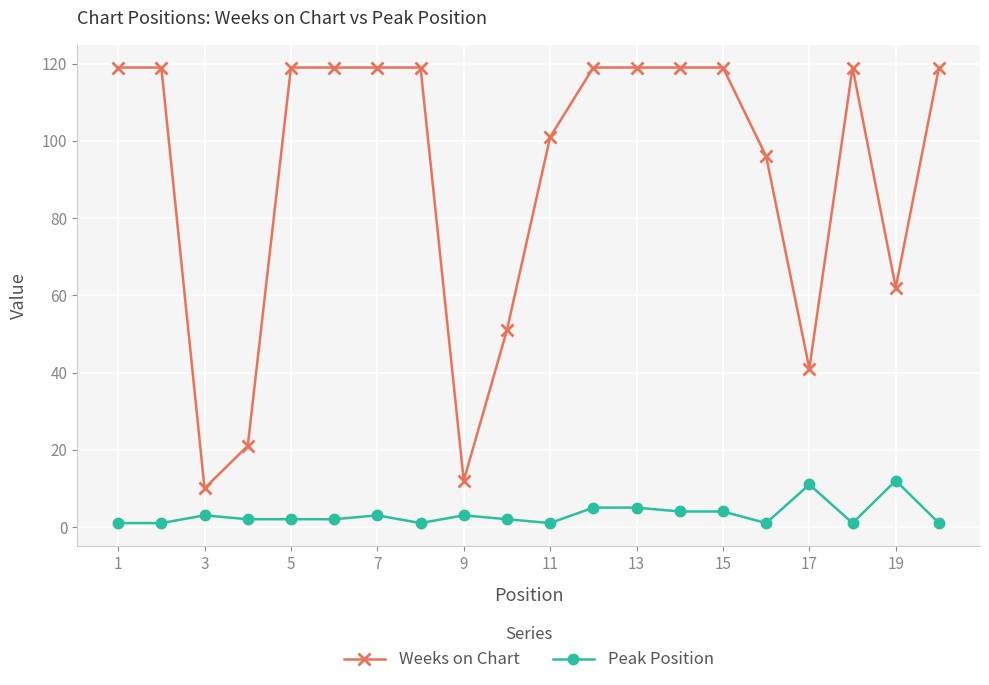

True or false: Weeks on Chart and Peak Position intersect in this chart.

False